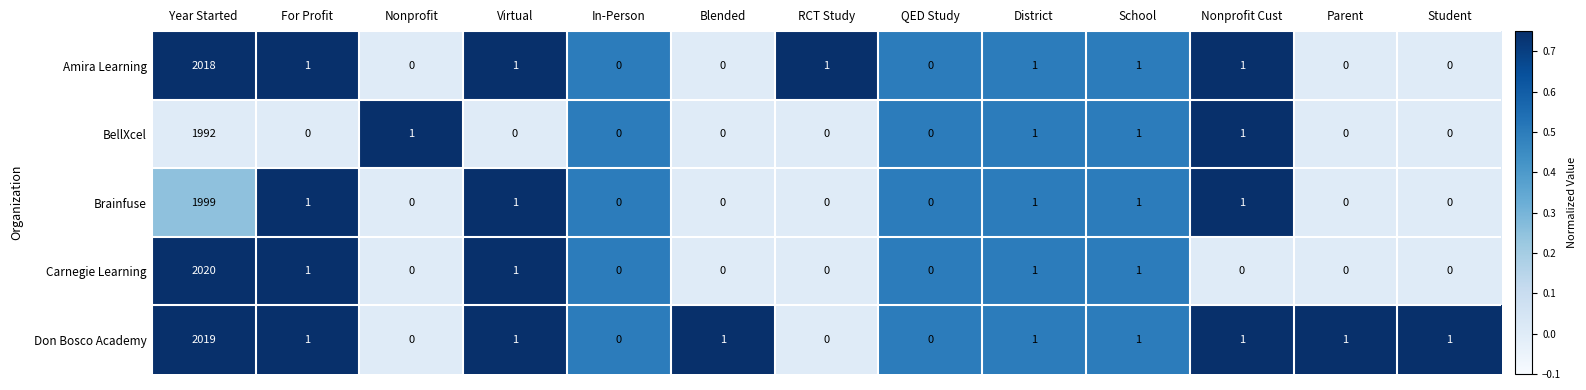

How many series are shown in this chart?

5